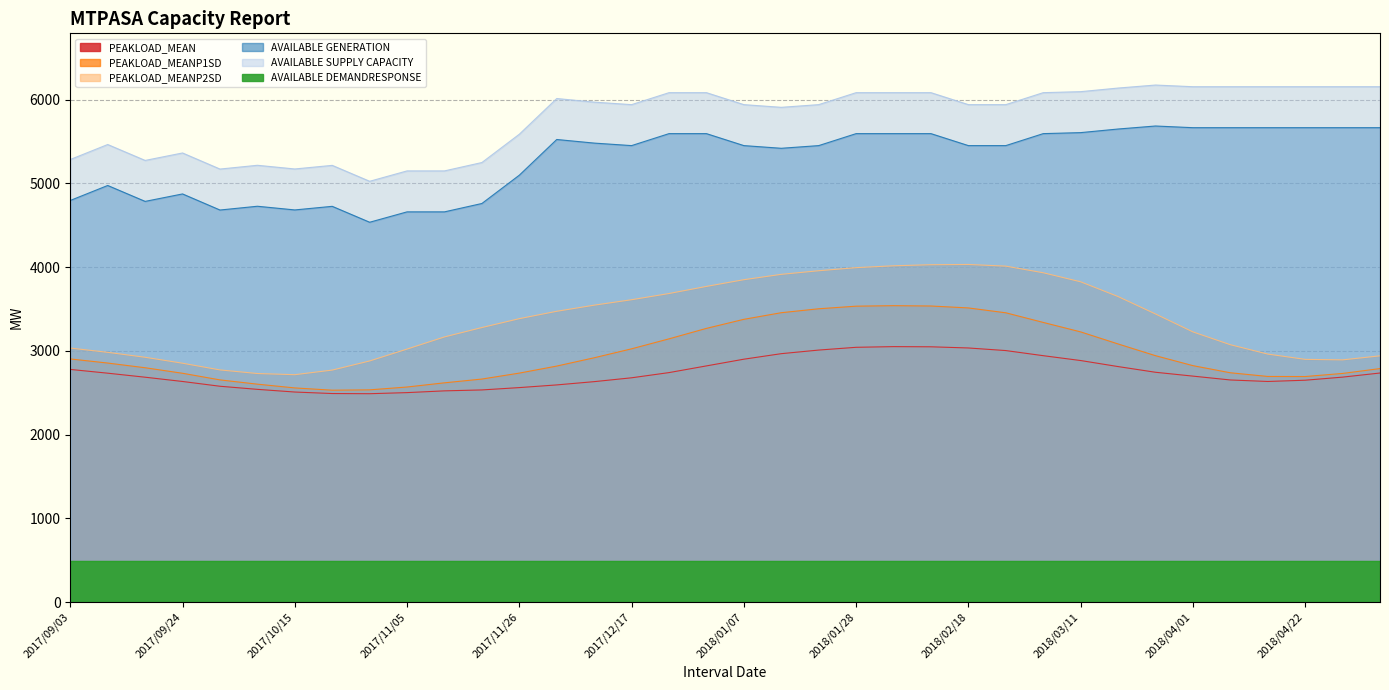

True or false: PEAKLOAD_MEANP1SD and PEAKLOAD_MEAN intersect in this chart.

False